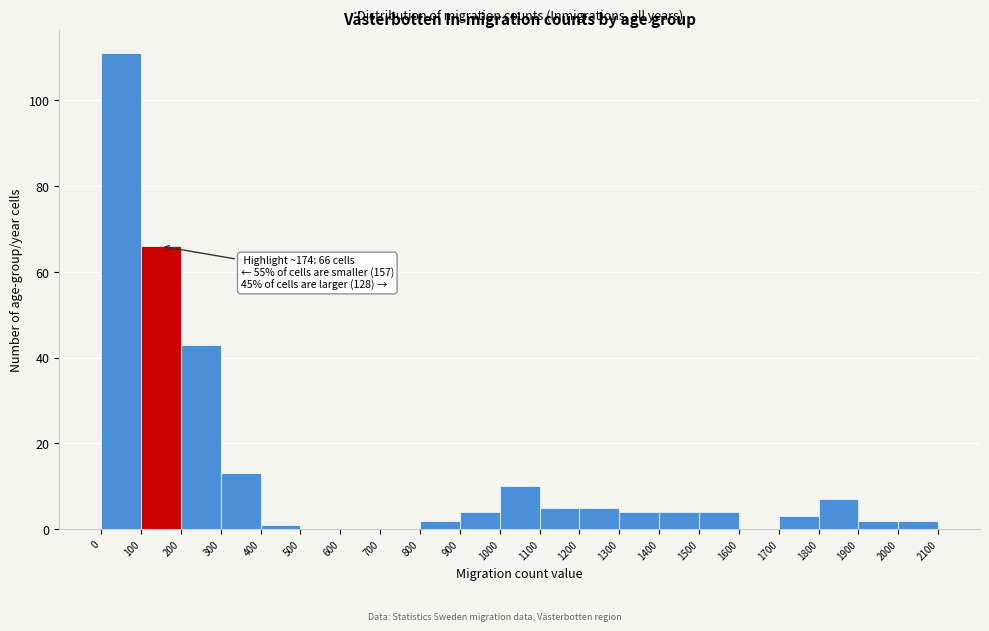

Over which range of the x-axis is the bar tallest?

0 to 100